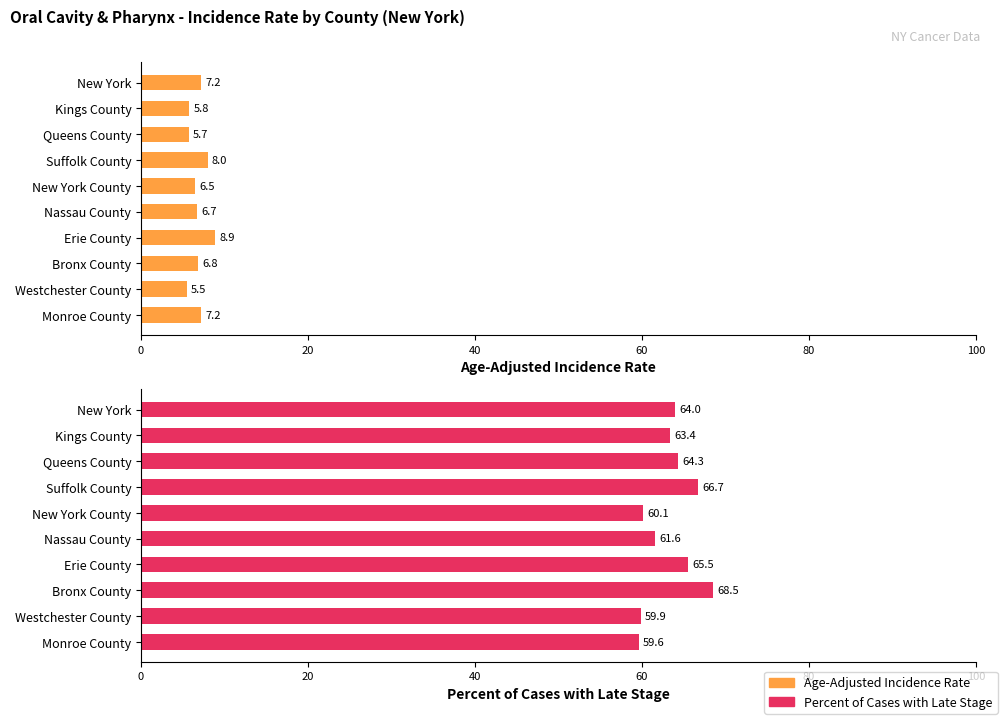

What are all the series names shown in the legend?

Age-Adjusted Incidence Rate, Percent of Cases with Late Stage